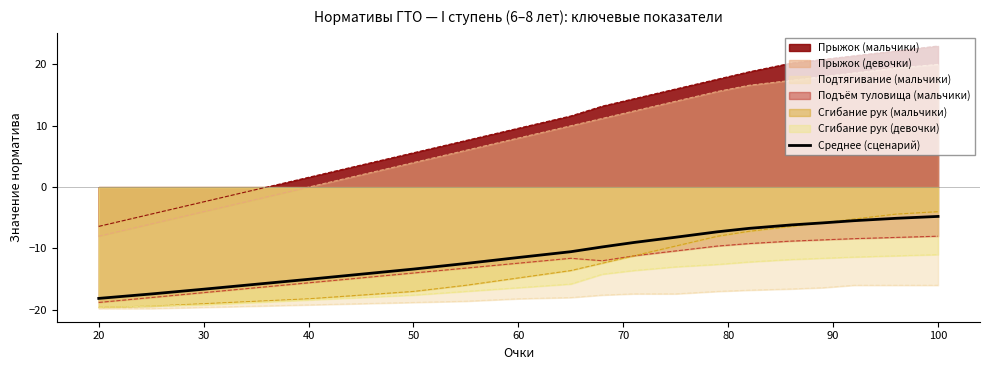

What is the lowest value of the Прыжок (девочки) series?

-8.0